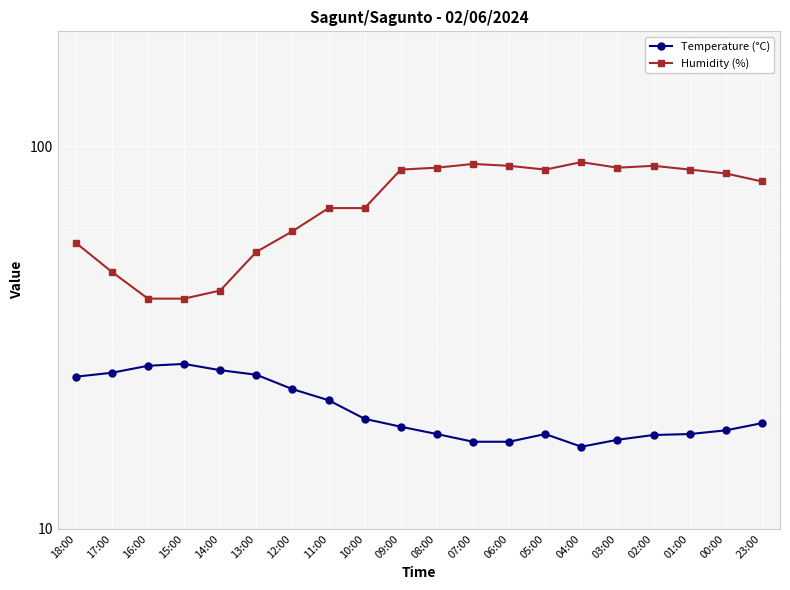

Rank the categories by Humidity (%) value from lowest to highest.

16:00, 15:00, 14:00, 17:00, 13:00, 18:00, 12:00, 11:00, 10:00, 23:00, 00:00, 09:00, 05:00, 01:00, 08:00, 03:00, 06:00, 02:00, 07:00, 04:00